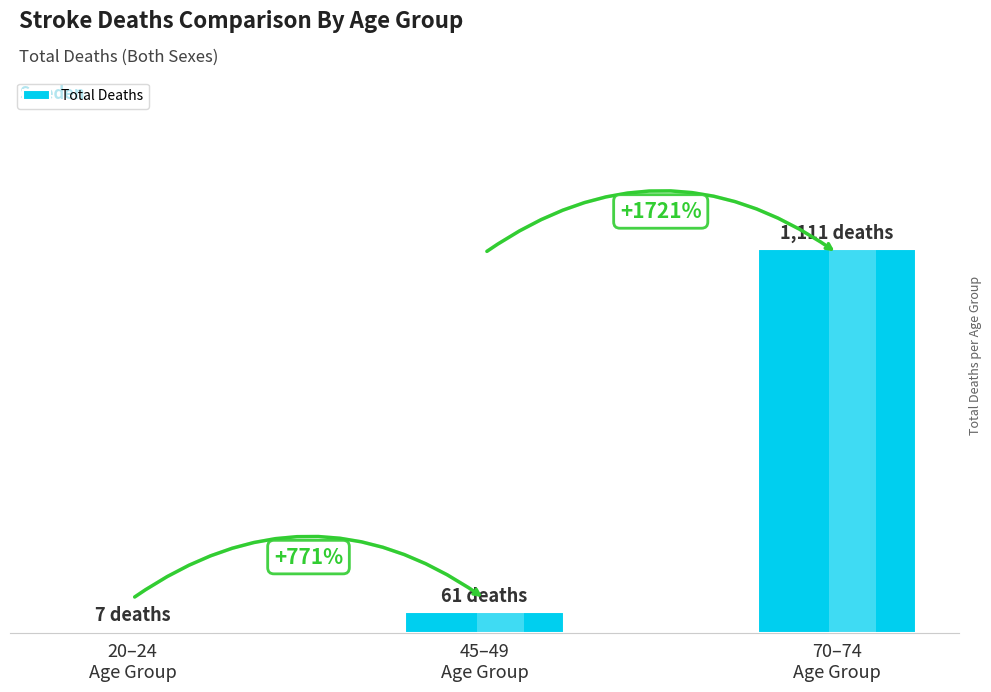

List the labels in order of value, largest first.

70–74
Age Group, 45–49
Age Group, 20–24
Age Group